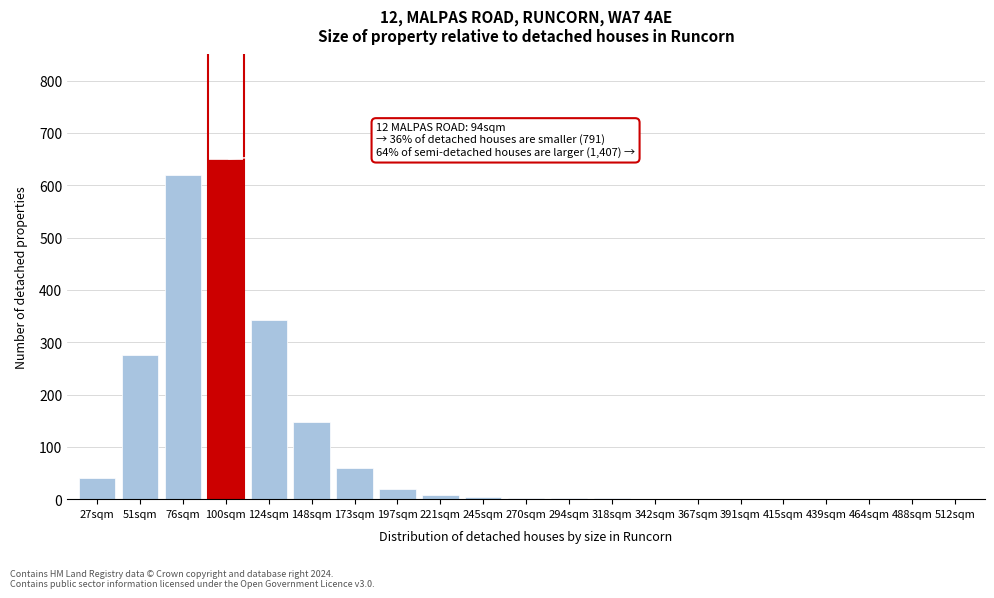

Is it true that the value at 512sqm is 429?

False